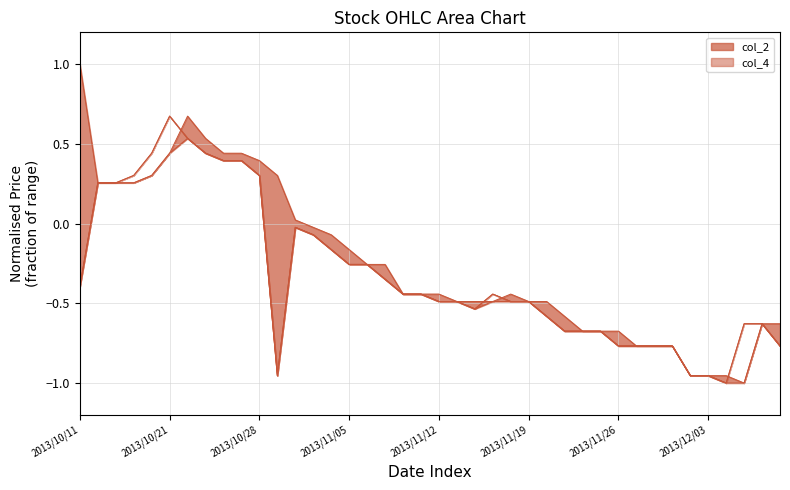

How many times do col_1_line and col_4_line cross each other?

4